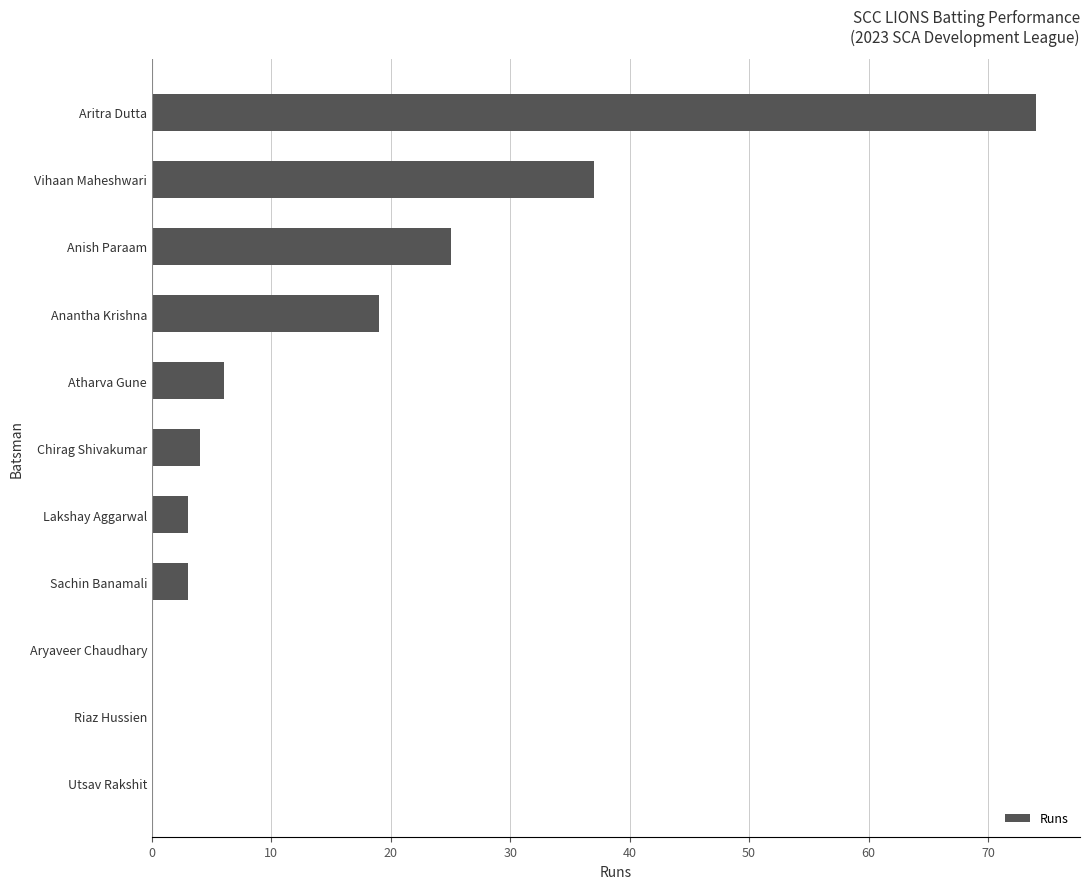

Reading bottom to top, extract all data points from this chart.

Utsav Rakshit=0	Riaz Hussien=0	Aryaveer Chaudhary=0	Sachin Banamali=3	Lakshay Aggarwal=3	Chirag Shivakumar=4	Atharva Gune=6	Anantha Krishna=19	Anish Paraam=25	Vihaan Maheshwari=37	Aritra Dutta=74